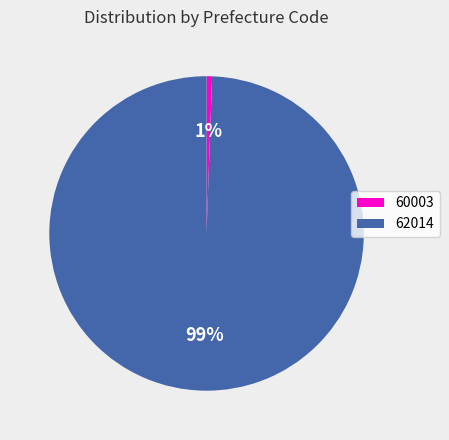

Which category has the smallest portion of the pie?

60003